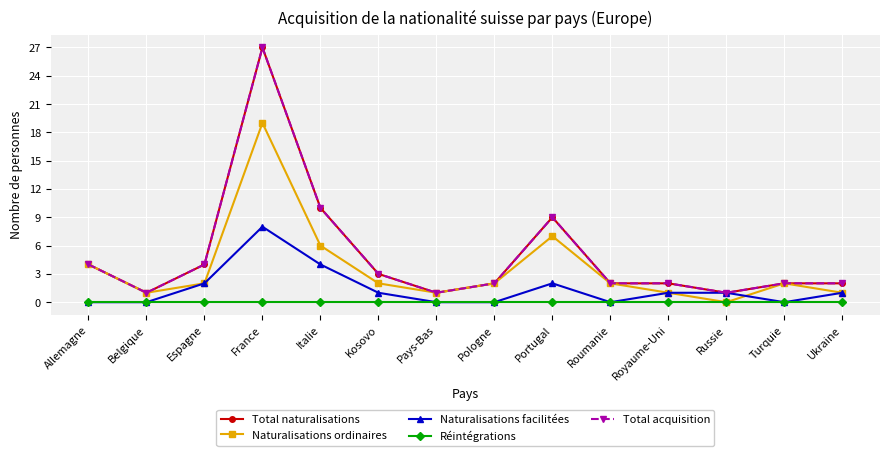

Is this an area chart (filled region under the line)?

No